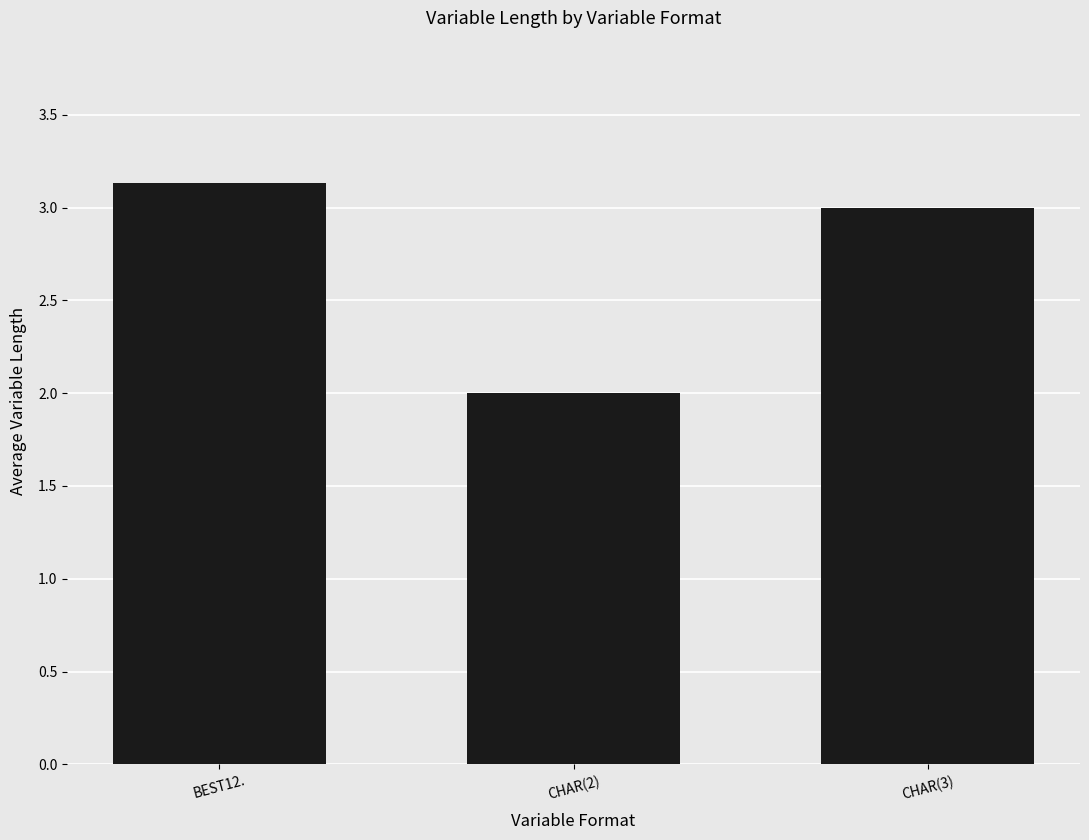

What is the label of the 3rd bar from the left?

CHAR(3)